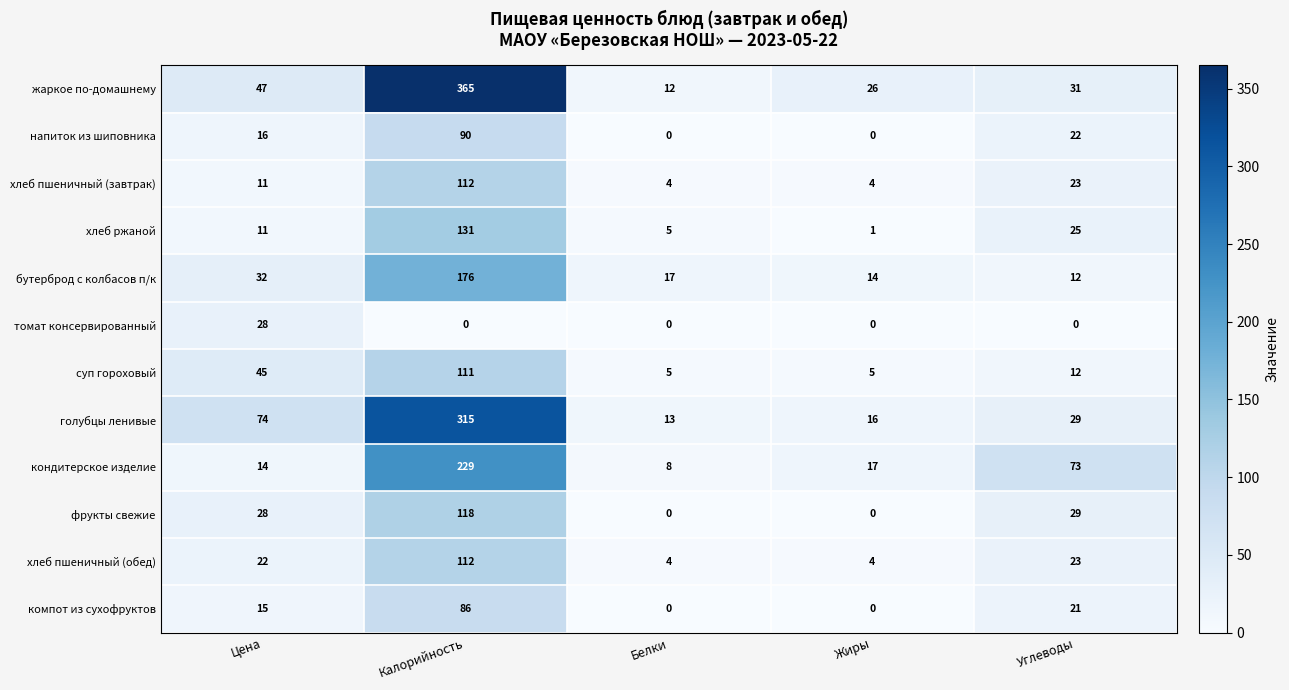

What is the maximum value for хлеб ржаной?

131